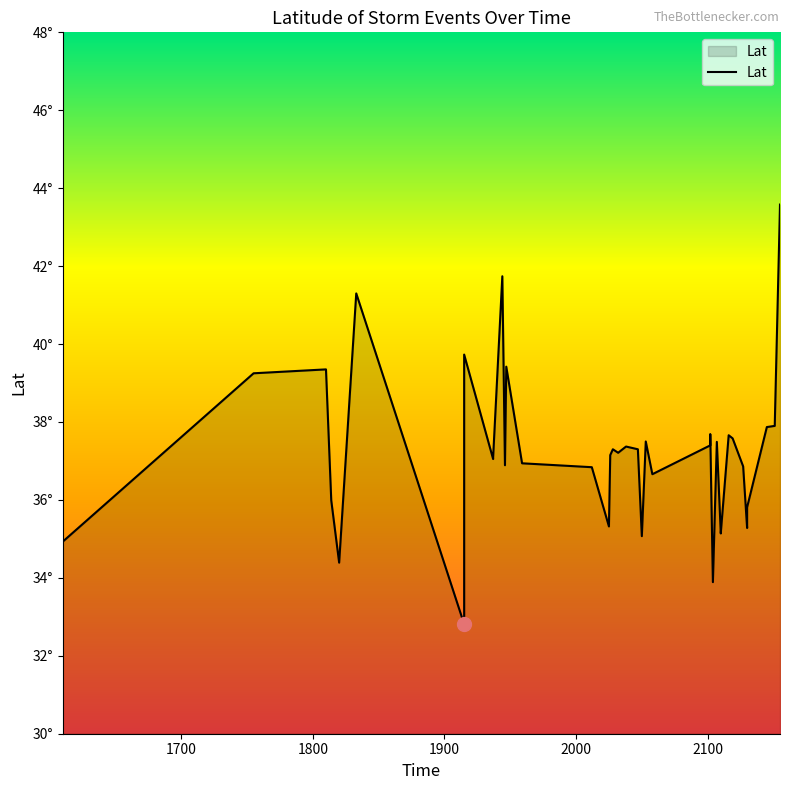

Reading right to left, extract all data points from this chart.

2155=43.6	2151=37.9	2145=37.9	2130=35.8	2130=35.8	2130=35.3	2127=36.9	2119=37.6	2116=37.7	2110=35.1	2110=35.1	2107=37.5	2104=33.9	2102=37.7	2102=37.4	2058=36.7	2053=37.5	2050=35.1	2047=37.3	2038=37.4	2032=37.2	2028=37.3	2026=37.1	2025=35.3	2012=36.8	1959=36.9	1947=39.4	1946=36.9	1944=41.7	1937=37.1	1937=37.1	1937=37.0	1915=39.7	1915=32.8	1833=41.3	1820=34.4	1814=36.0	1810=39.4	1755=39.2	1610=34.9